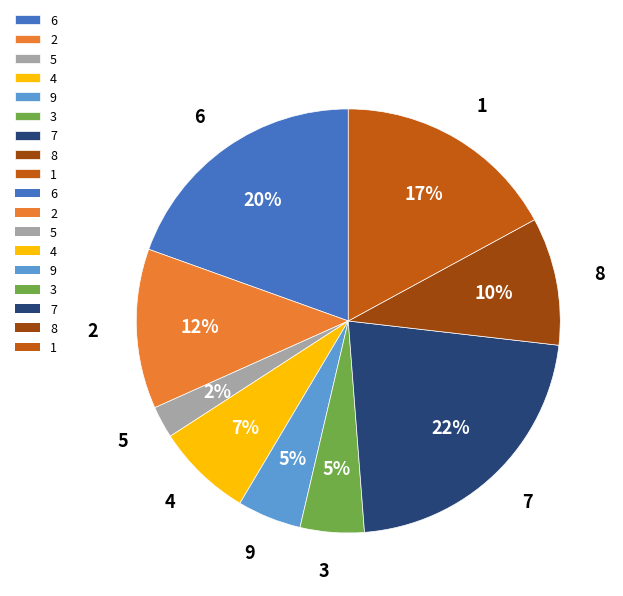

To the nearest percent, what is the difference between the largest and smallest slice percentages?

20%